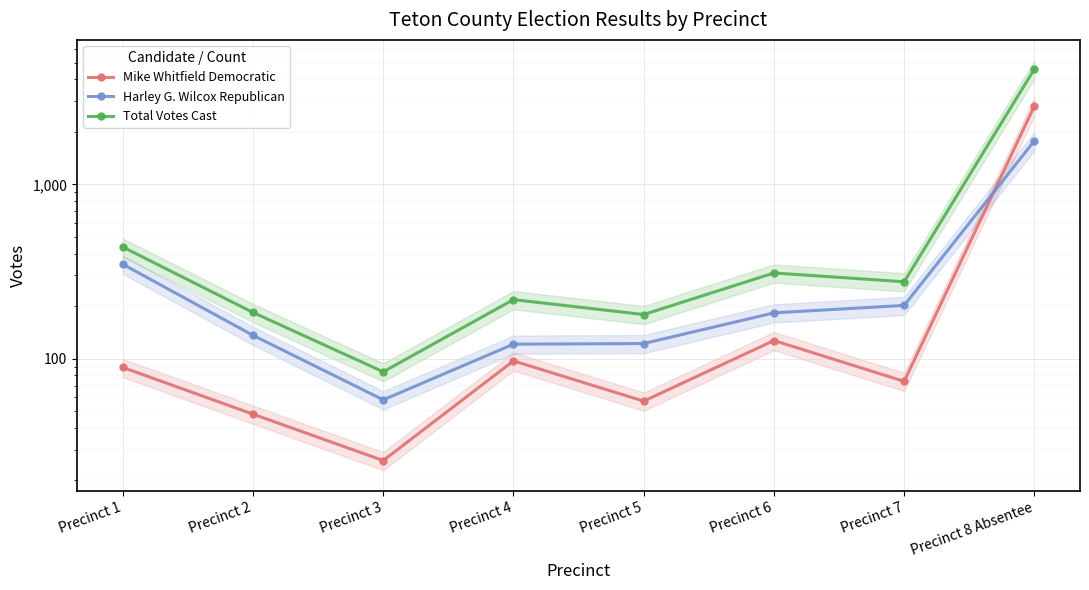

What position from the left is Precinct 8 Absentee?

8